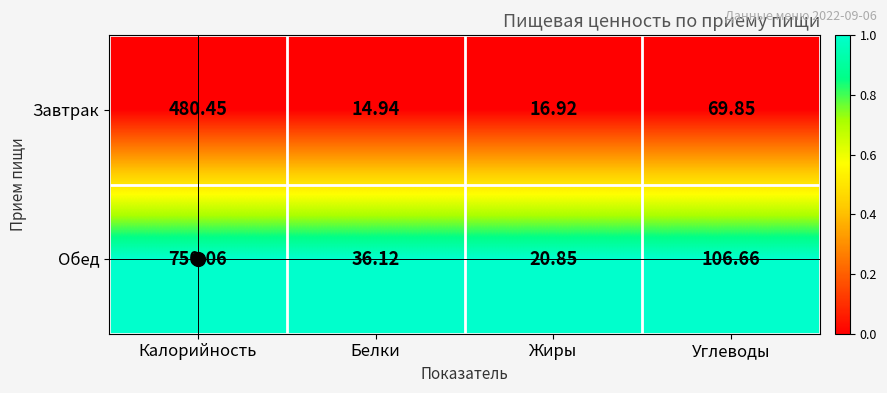

At which category does the chart reach its peak across all series?

Калорийность